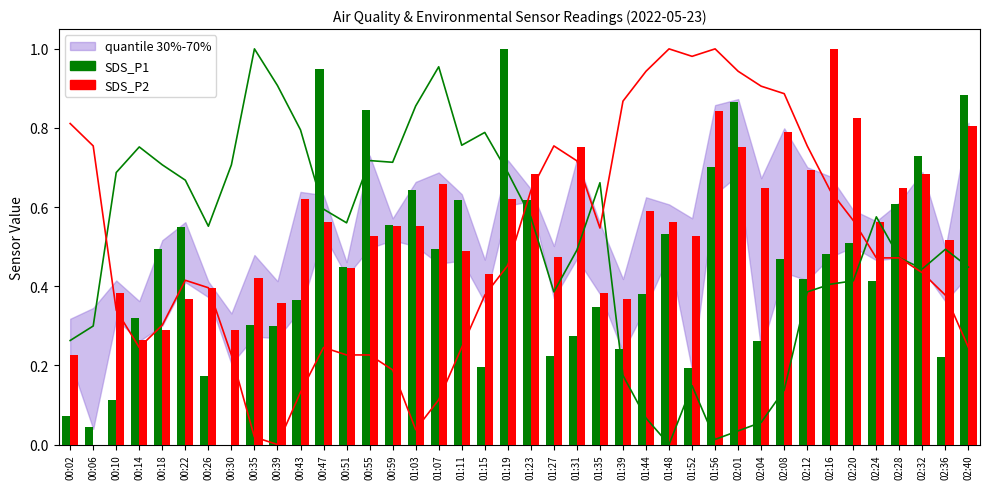

The value of SDS_P2 at 01:27 is 0.5. True or false?

True